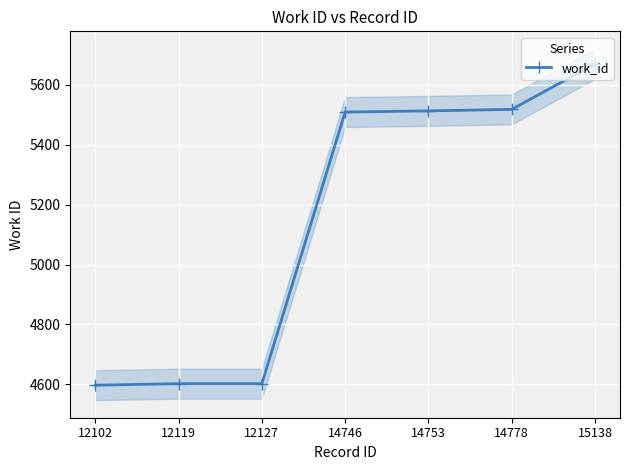

What is the sum of all values?

36011